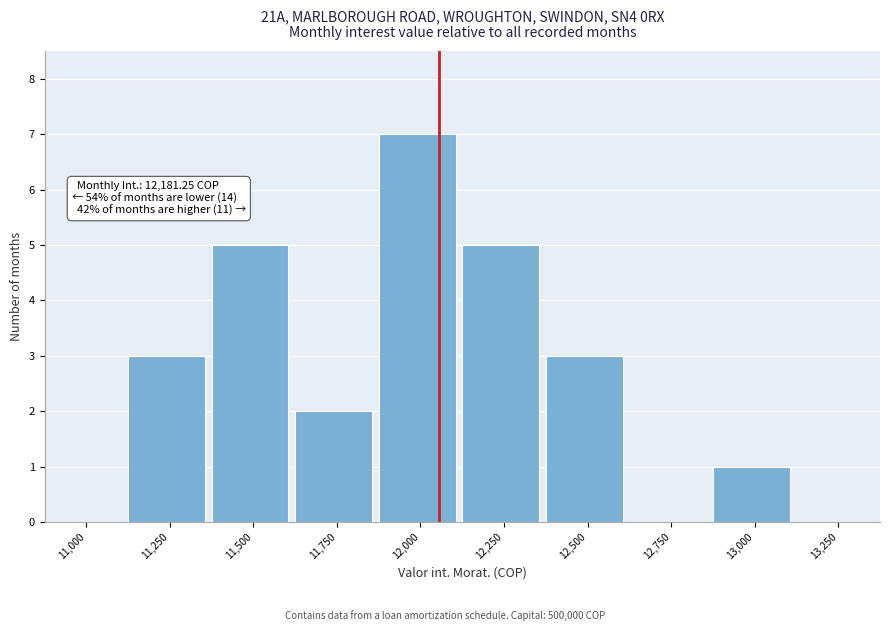

Reading right to left, extract all data points from this chart.

13,250=0	13,000=1	12,750=0	12,500=3	12,250=5	12,000=7	11,750=2	11,500=5	11,250=3	11,000=0